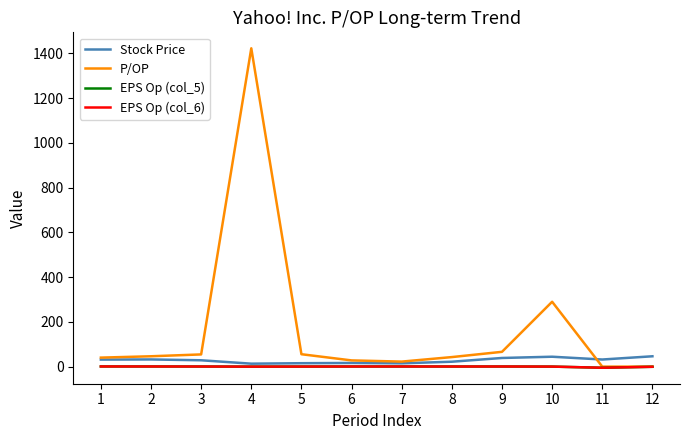

At which category is the sum across all series the highest?

4